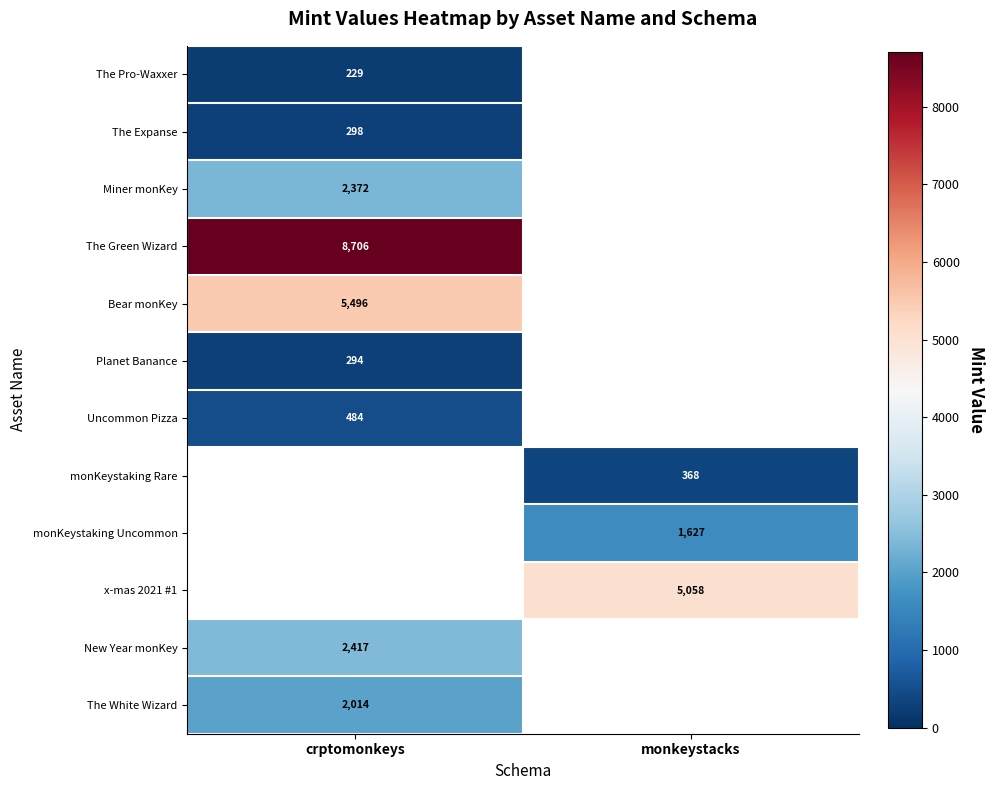

True or false: Uncommon Pizza has a value of 107.7 at crptomonkeys.

False